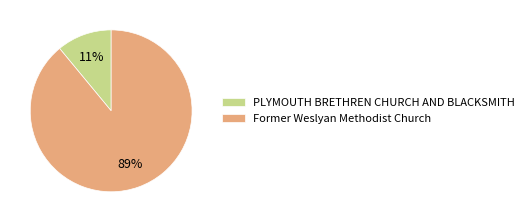

Approximately how many times larger is the value at PLYMOUTH BRETHREN CHURCH AND BLACKSMITH compared to Former Weslyan Methodist Church?

0.1